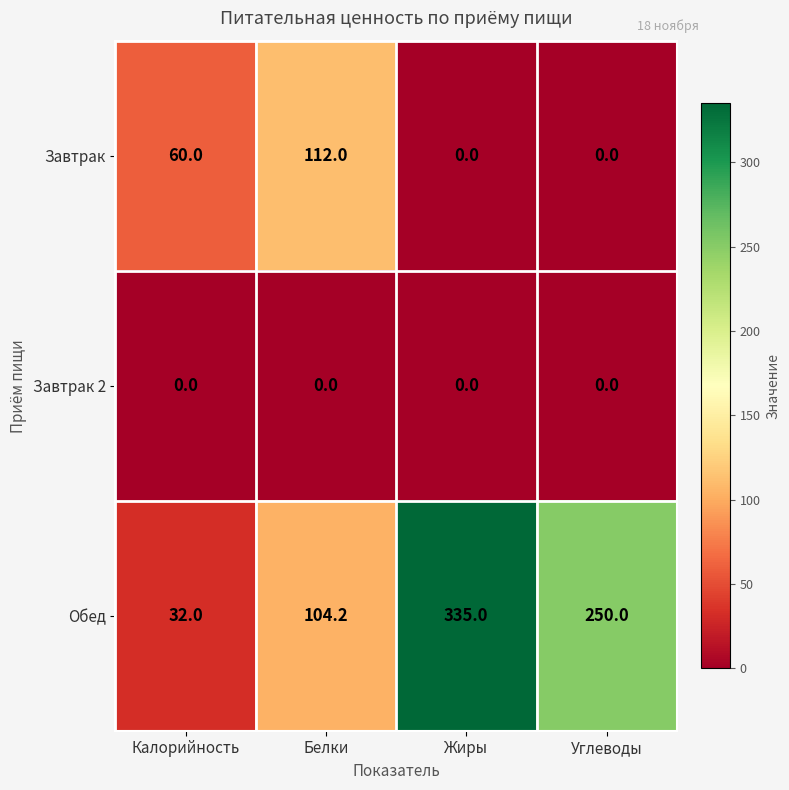

At which label does Обед first exceed 250?

Жиры